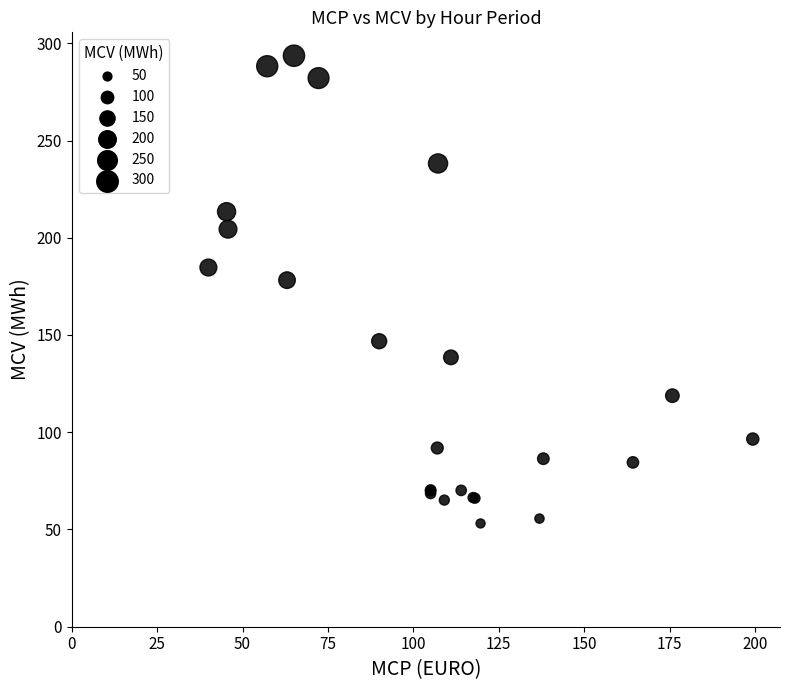

What Y value in the scatter plot is closest to 173?

178.2